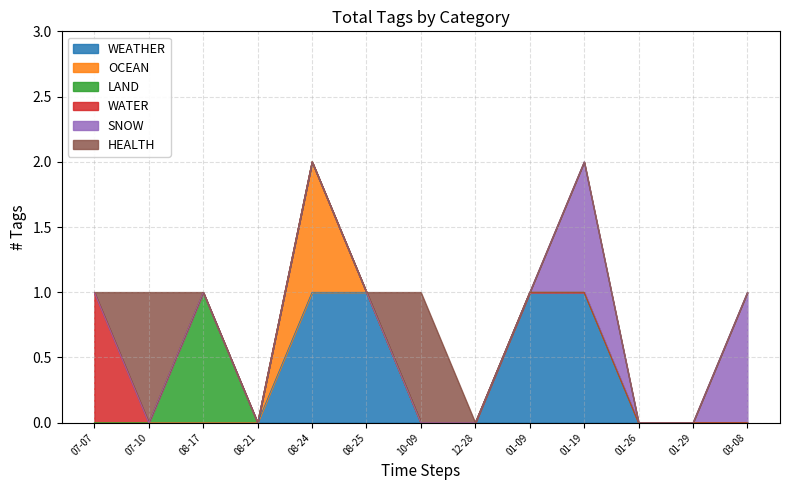

Count the number of data series in this chart.

6